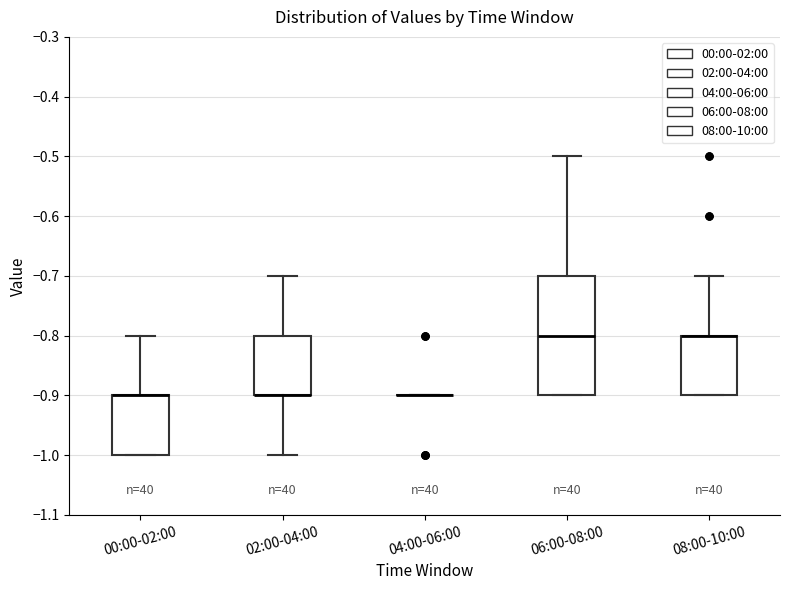

Reading left to right, transcribe this box plot: for each box, give where its median line is, the range the box spans, and where its two whiskers end, as read against the y-axis. The values are not printed on the chart, so give them approximately, as read against the axis.

00:00-02:00: median -0.9 (drawn on the box's upper edge), box -1.0 to -0.9, whiskers -1.0 to -0.8
02:00-04:00: median -0.9 (drawn on the box's lower edge), box -0.9 to -0.8, whiskers -1.0 to -0.7
04:00-06:00: box collapsed to a line at -0.9, whiskers -0.9 to -0.9
06:00-08:00: median -0.8, box -0.9 to -0.7, whiskers -0.9 to -0.5
08:00-10:00: median -0.8 (drawn on the box's upper edge), box -0.9 to -0.8, whiskers -0.9 to -0.7